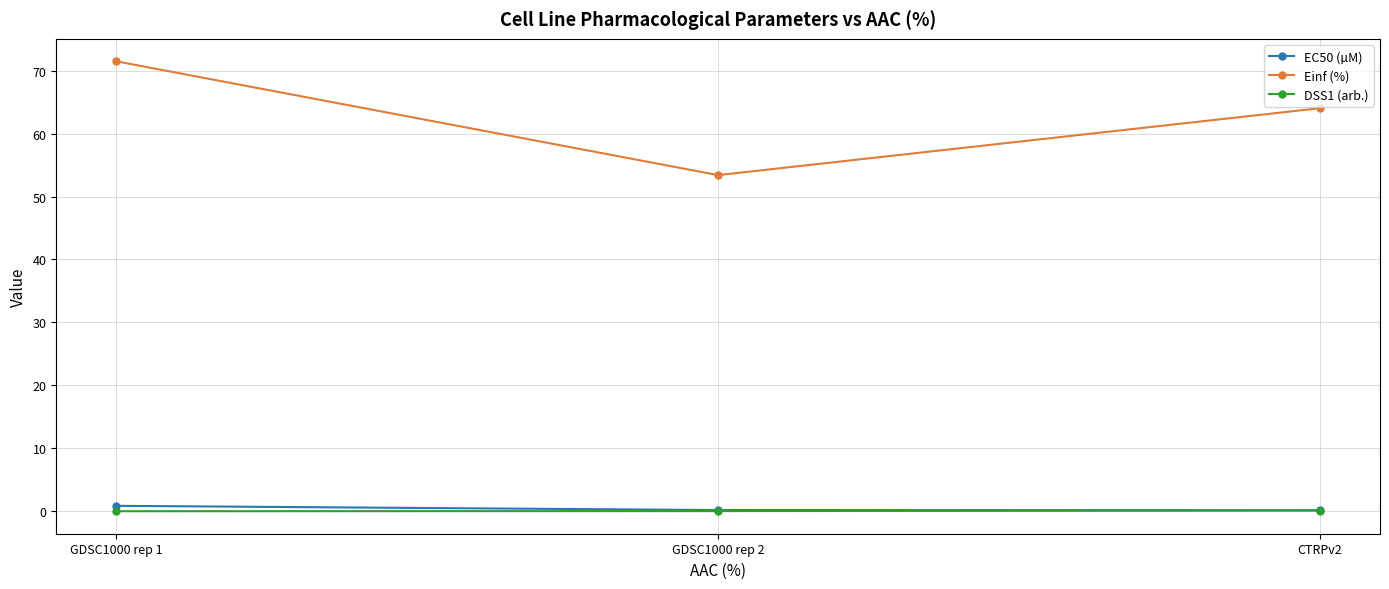

How many series are shown in this chart?

3